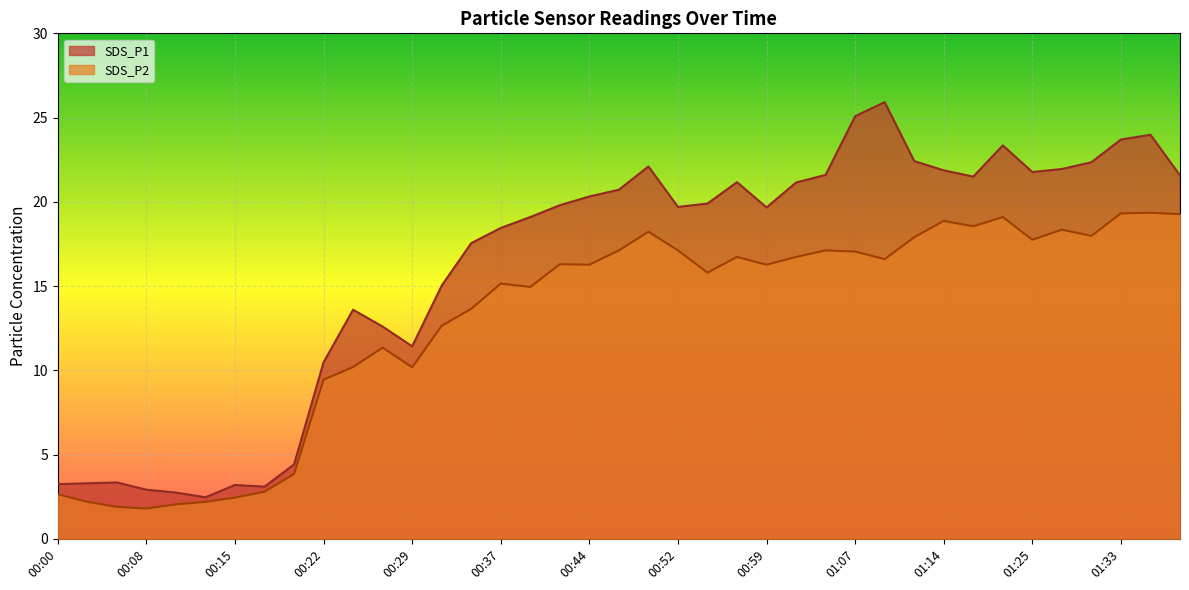

What is the difference between the second highest and second lowest values in the SDS_P1 series?

22.3